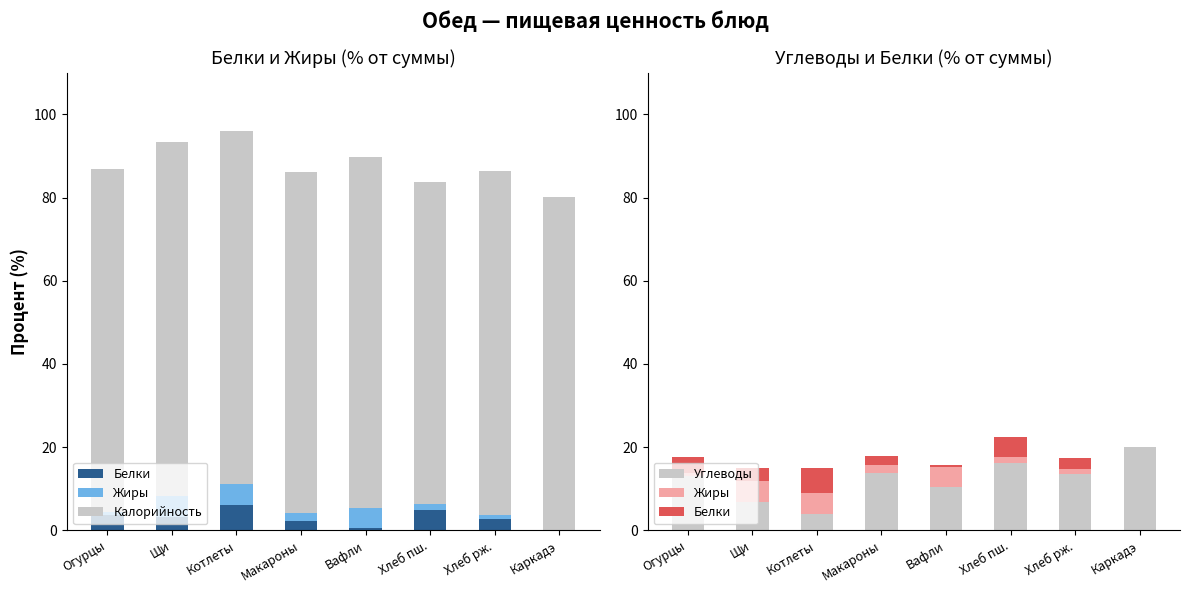

List the series in order of their peak value, lowest first.

Жиры, Белки, Углеводы, Калорийность